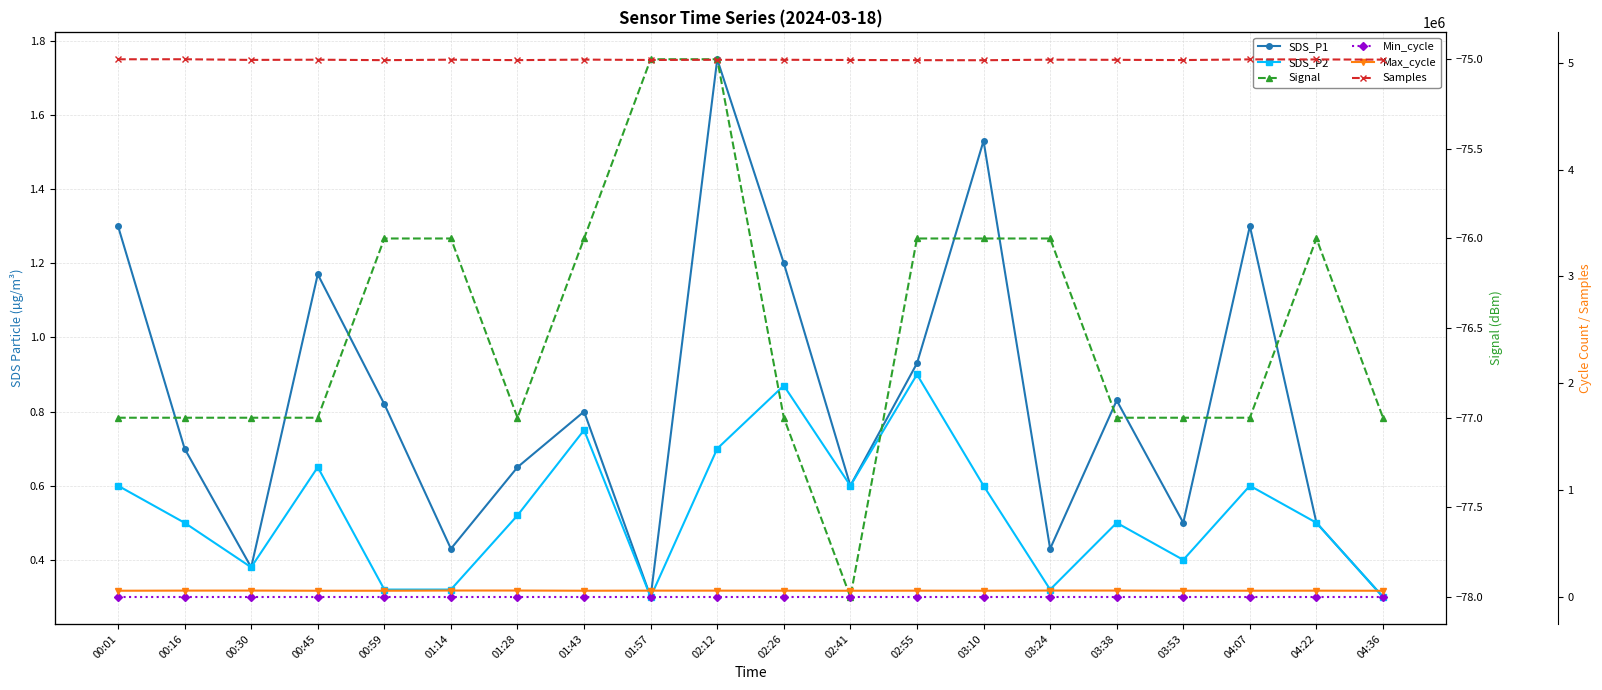

Is the value of SDS_P1 at 02:26 greater than the value of Max_cycle at 00:59?

No